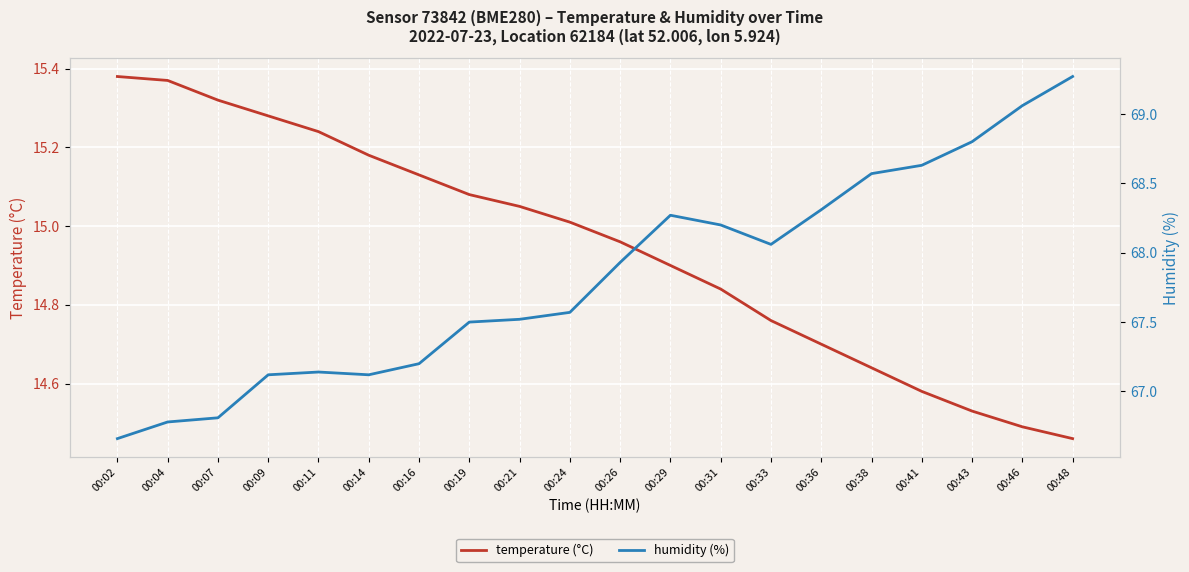

What is the difference between the second highest and second lowest values in the humidity (%) series?

2.3